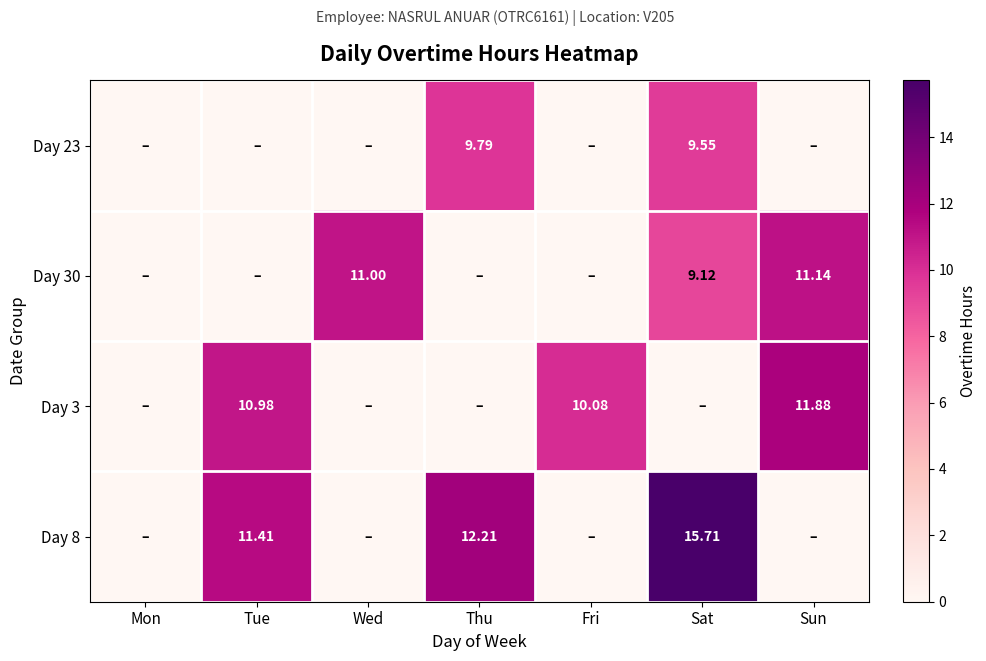

At which category is the sum across all series the highest?

Sat